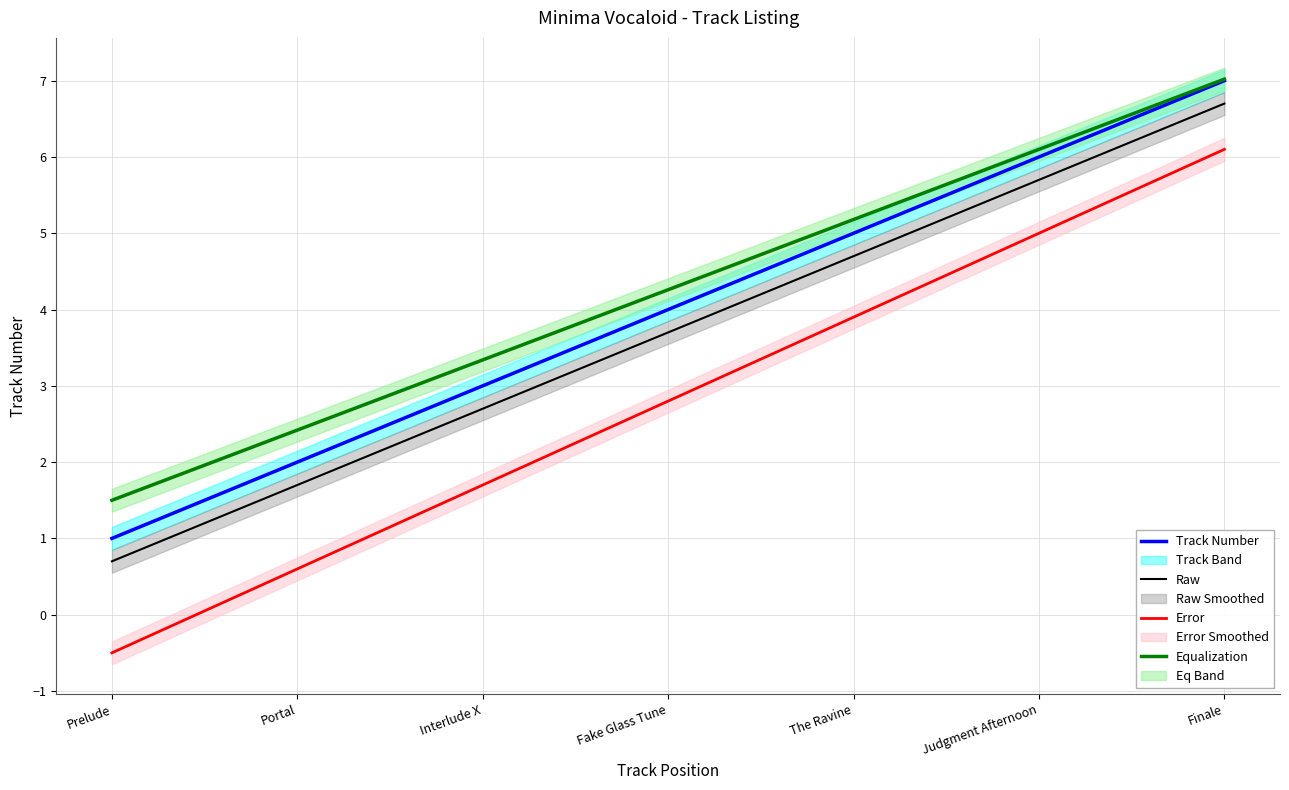

What is the difference between the maximum and minimum values in the Raw series?

6.0